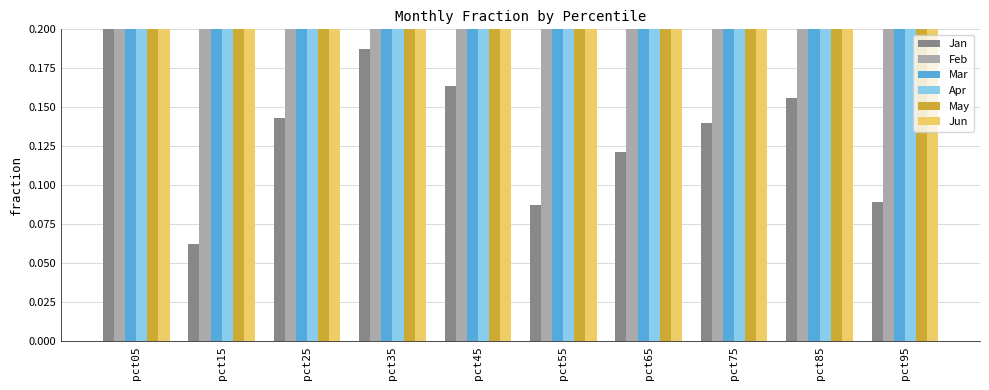

At which category is the sum across all series the highest?

pct05